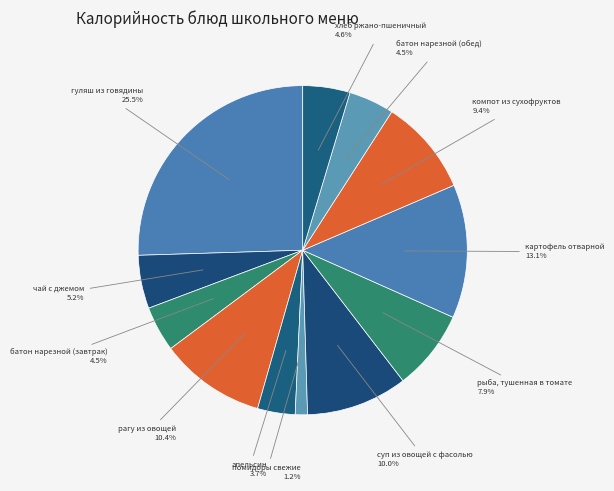

What is the largest slice in the pie chart?

гуляш из говядины